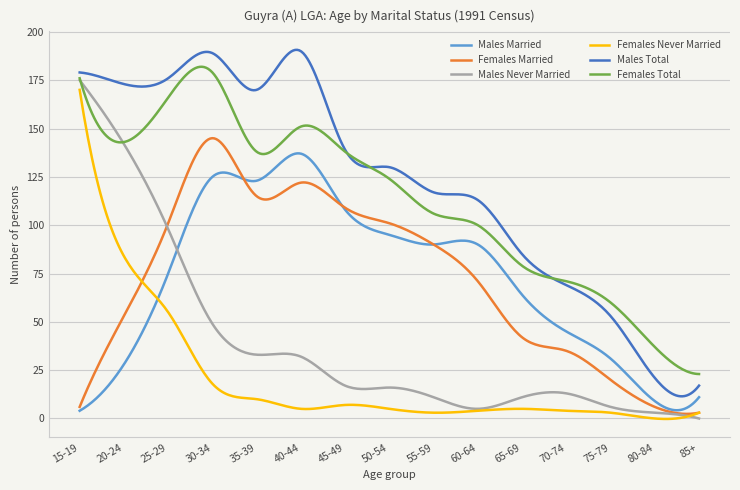

What is the greatest value displayed?

190.7